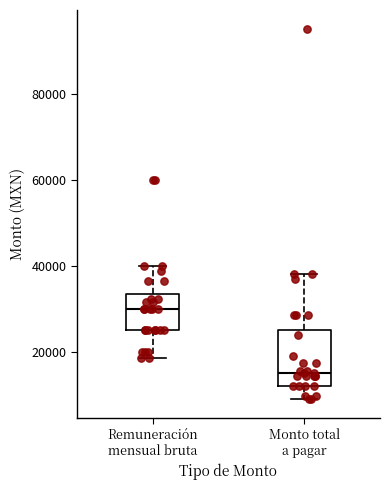

Where is the lower edge of the box for Monto total a pagar on the y-axis? The values are not printed on the chart, so give them approximately, as read against the axis.

12000